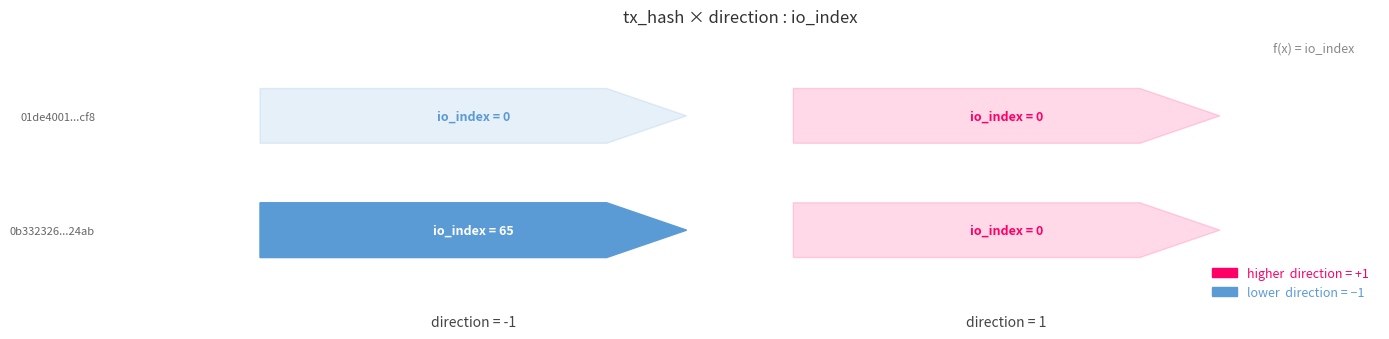

What is the difference between the highest and lowest values at io_index?

65